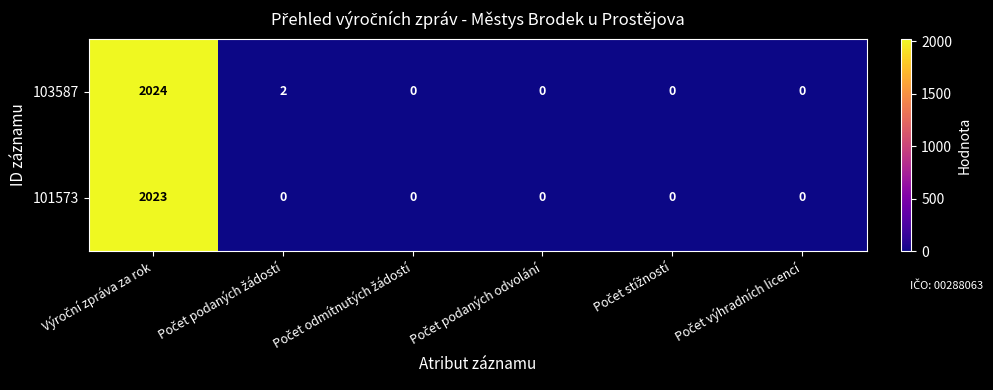

What is the maximum value for 103587?

2024